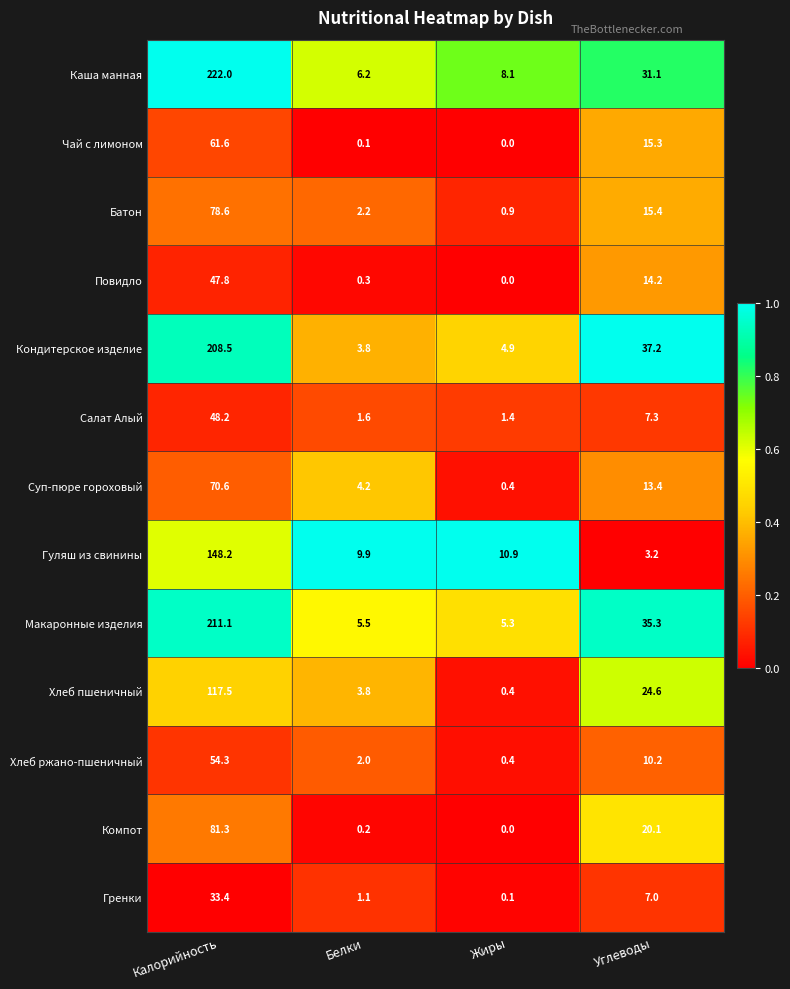

What is the total value across all series at Жиры?

32.8